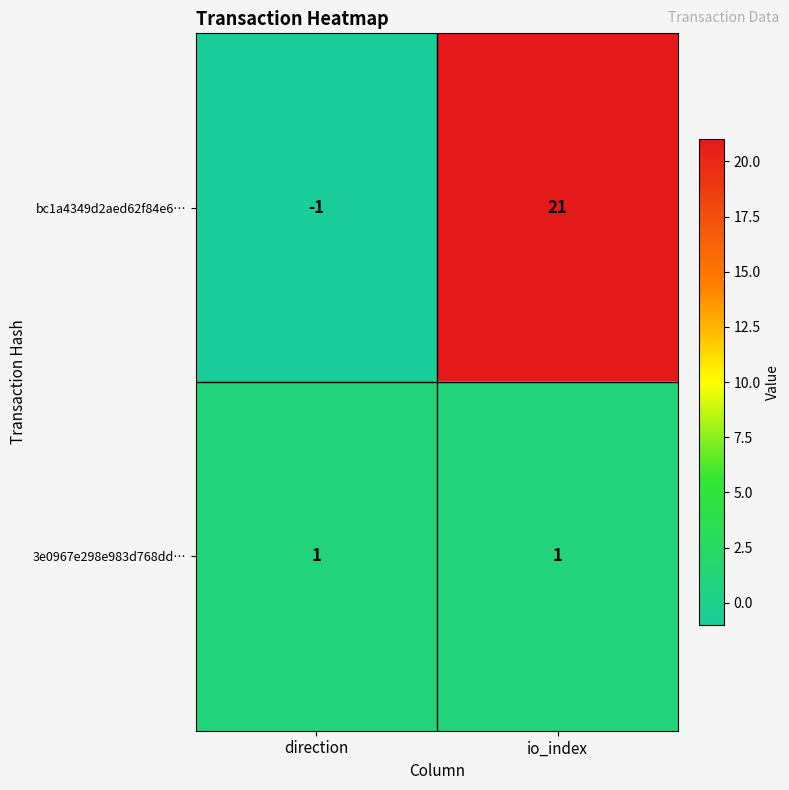

Rank the series by their average value, from lowest to highest.

3e0967e298e983d768dd…, bc1a4349d2aed62f84e6…